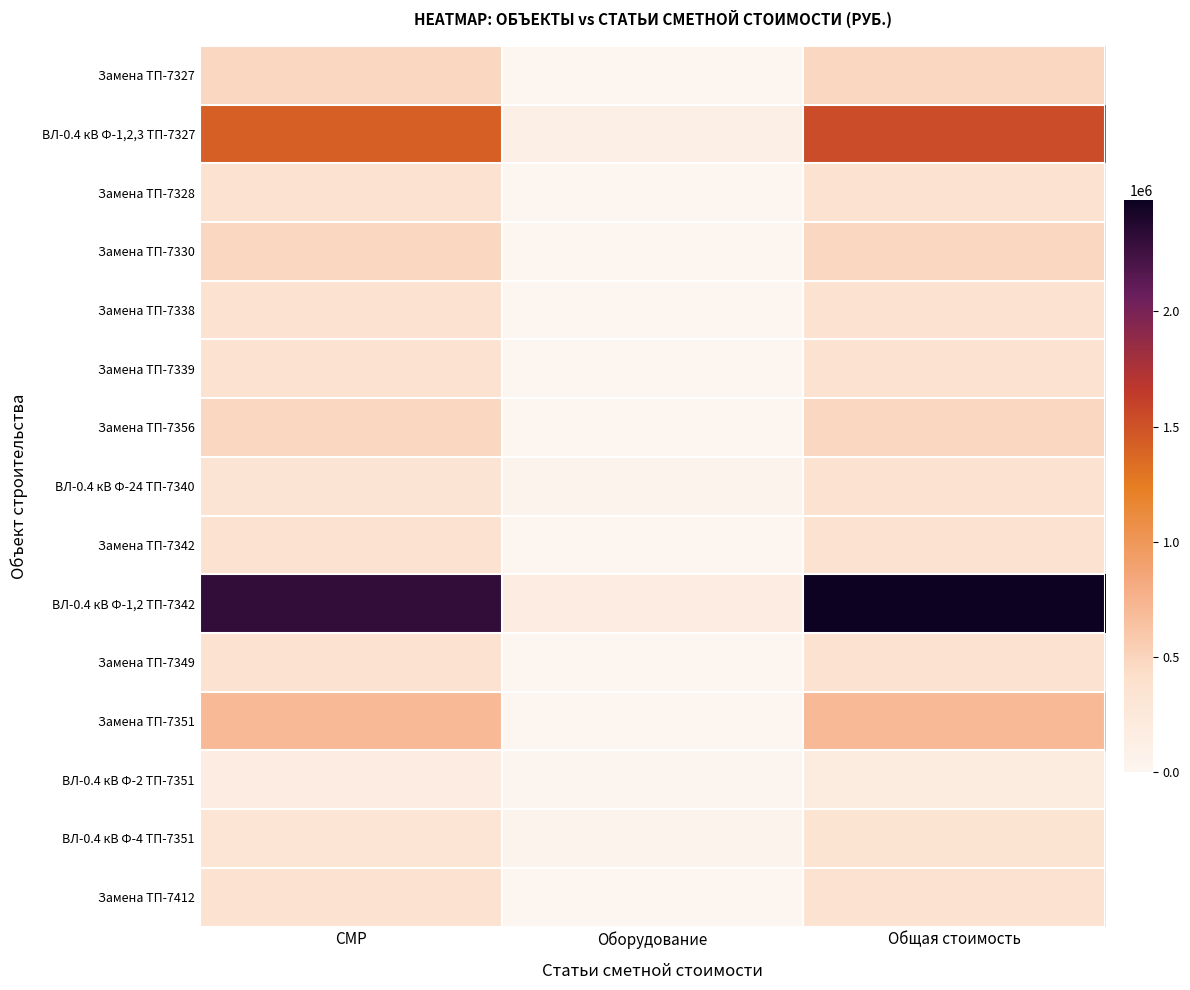

What is the total value across all series at Оборудование?

357722